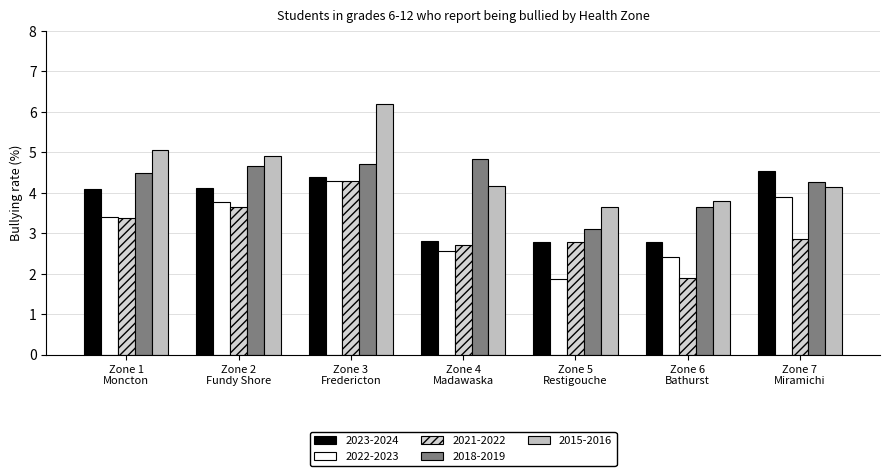

Where is 2023-2024 nearest to the value 3?

Zone 4 Madawaska